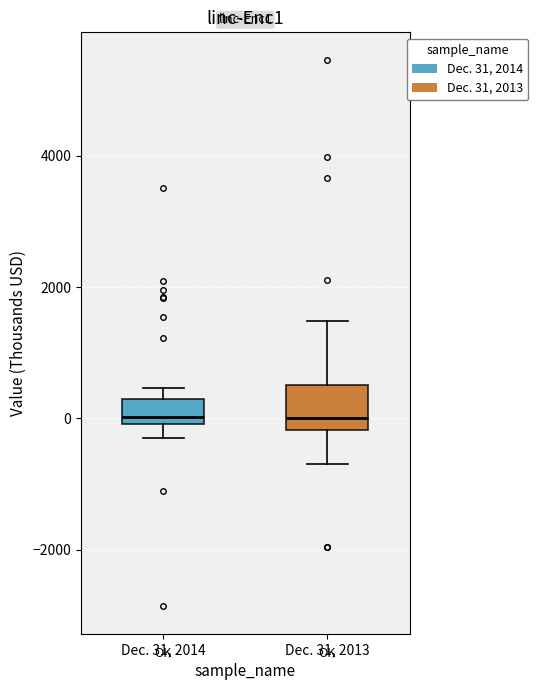

Where does the upper whisker of the box for Dec. 31, 2013 end on the y-axis? The values are not printed on the chart, so give them approximately, as read against the axis.

1400